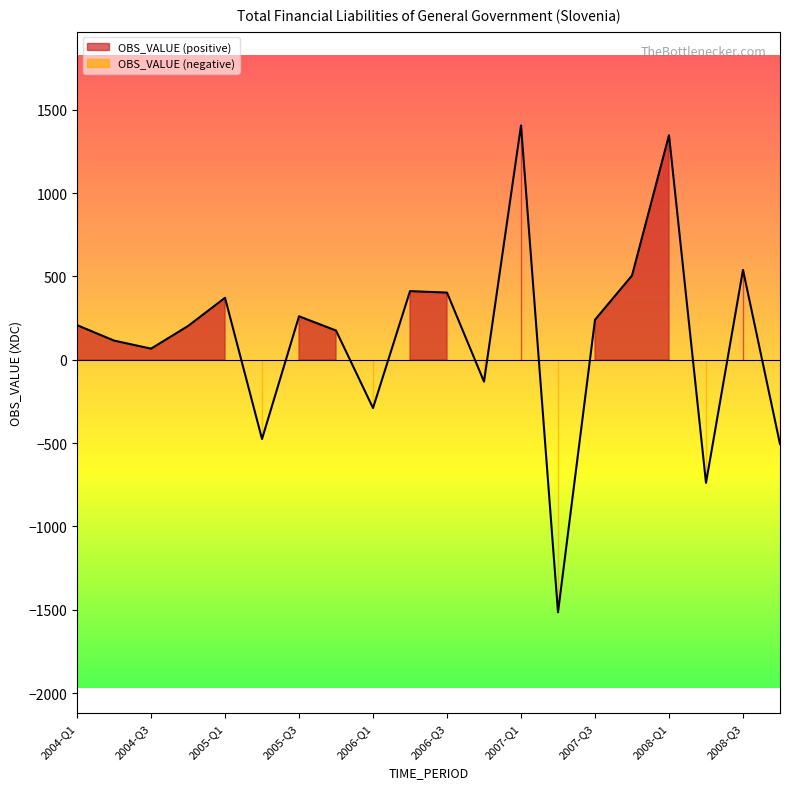

Rank the categories by value from lowest to highest.

2007-Q2, 2008-Q2, 2008-Q4, 2005-Q2, 2006-Q1, 2006-Q4, 2004-Q3, 2004-Q2, 2005-Q4, 2004-Q4, 2004-Q1, 2007-Q3, 2005-Q3, 2005-Q1, 2006-Q3, 2006-Q2, 2007-Q4, 2008-Q3, 2008-Q1, 2007-Q1